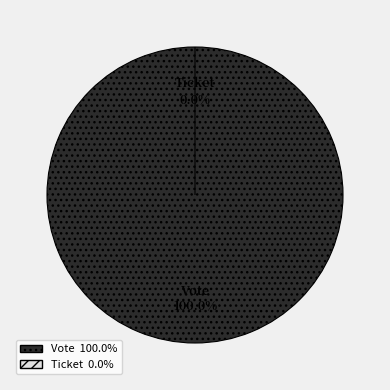

Which category has the biggest portion of the pie?

Vote